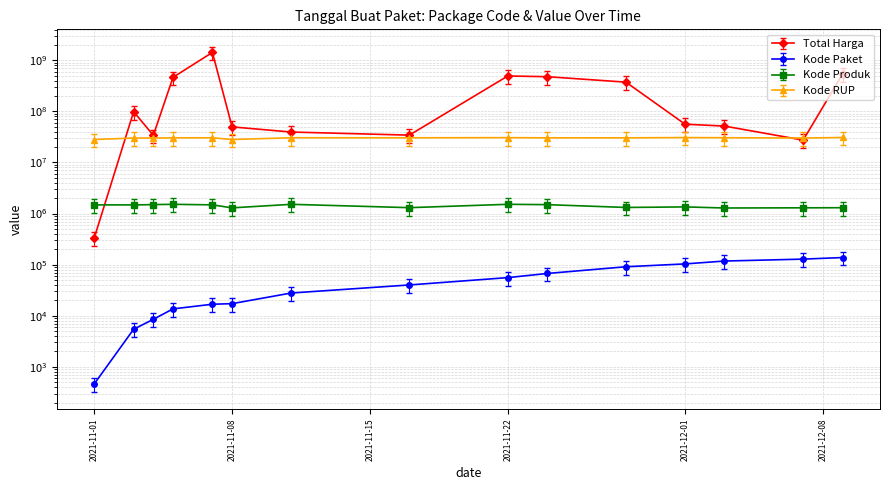

At which category does the chart reach its minimum across all series?

2021-11-01